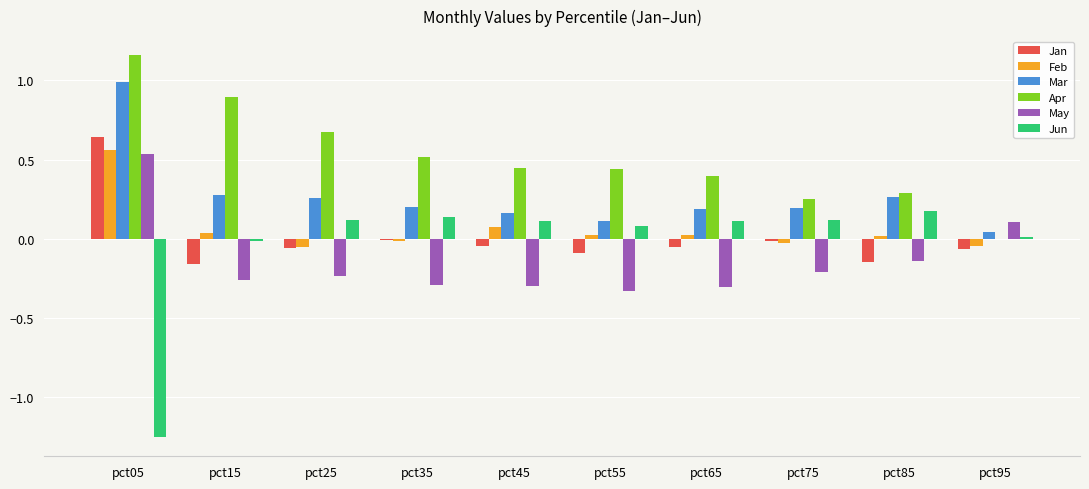

Count the number of data series in this chart.

6